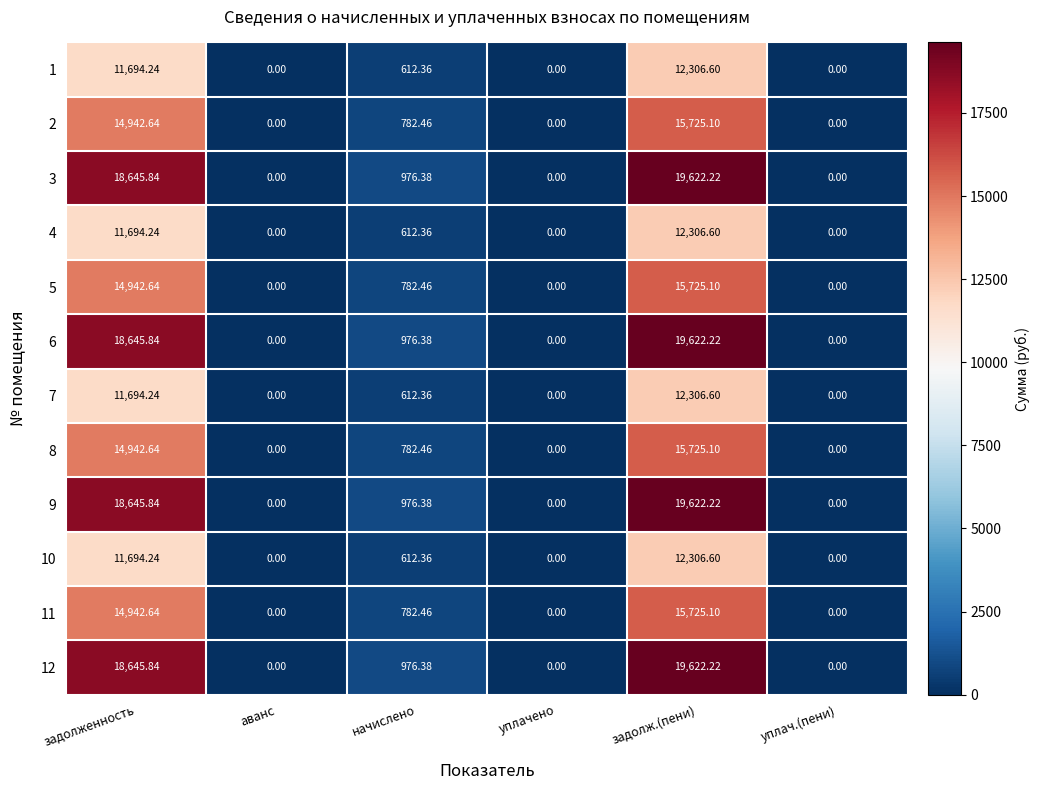

Is the value of 11 at начислено greater than the value of 7 at аванс?

Yes